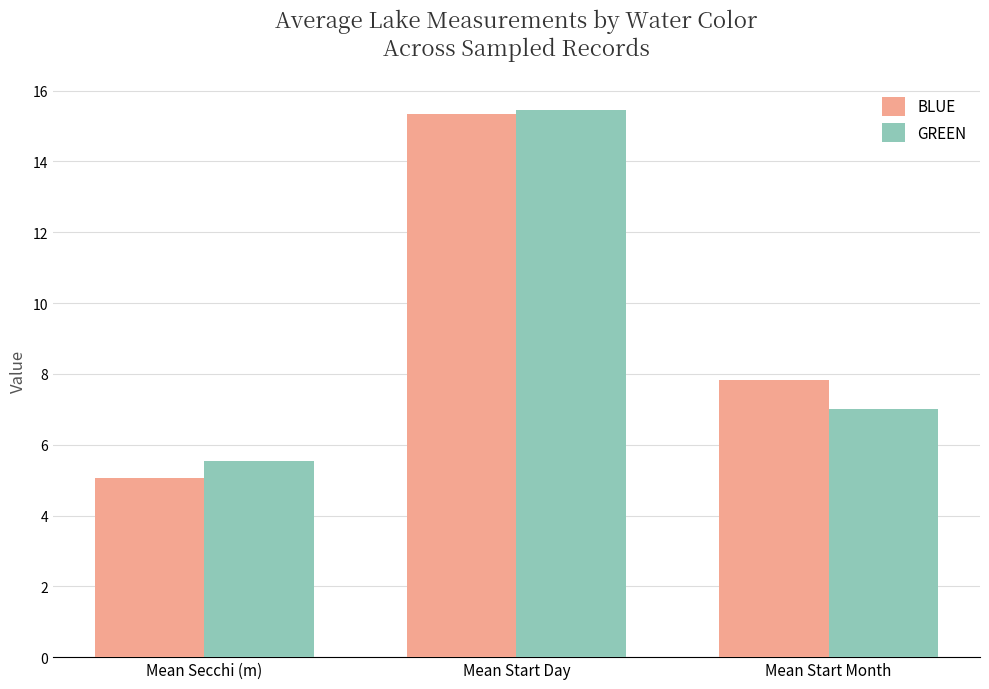

The BLUE series shows 5.0 at Mean Secchi (m). True or false?

True